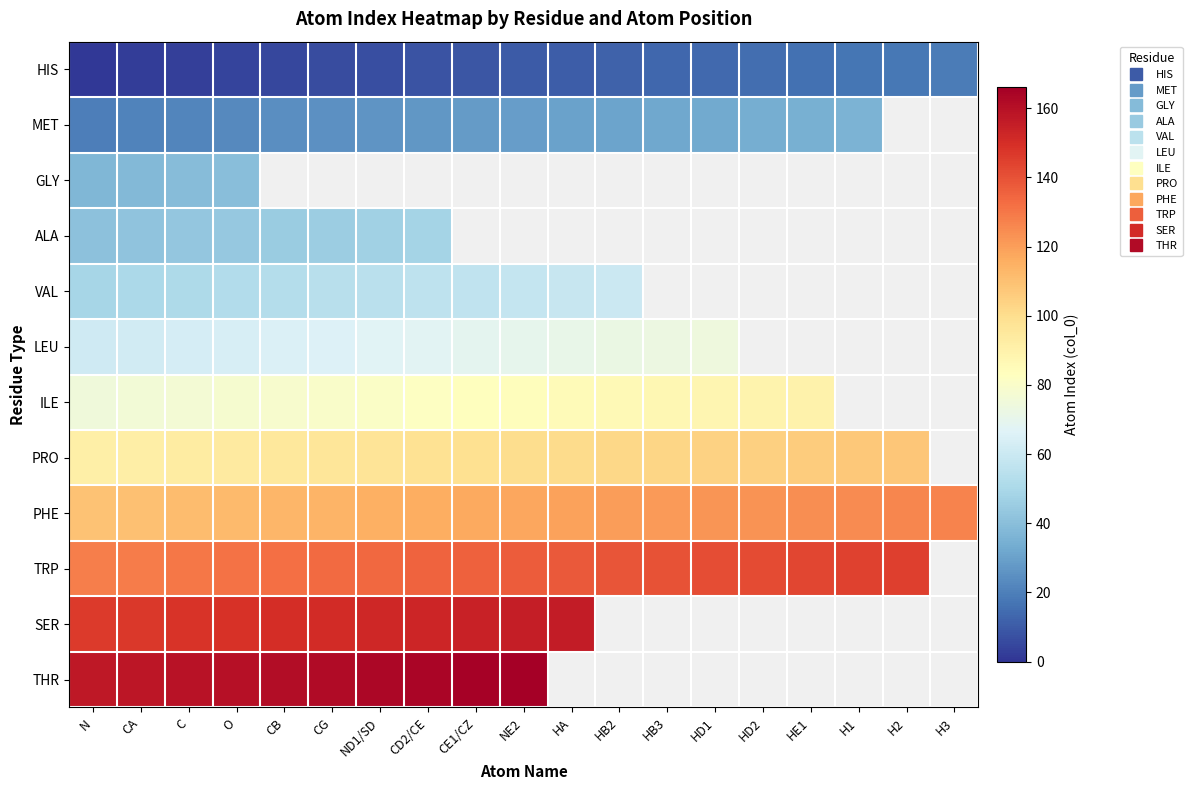

Is the value of HIS at NE2 greater than the value of ALA at CE1/CZ?

No